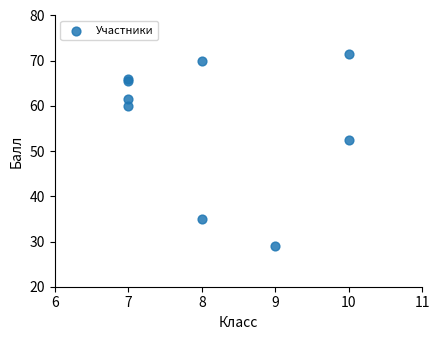

What Y value in the scatter plot is closest to 50?

52.5